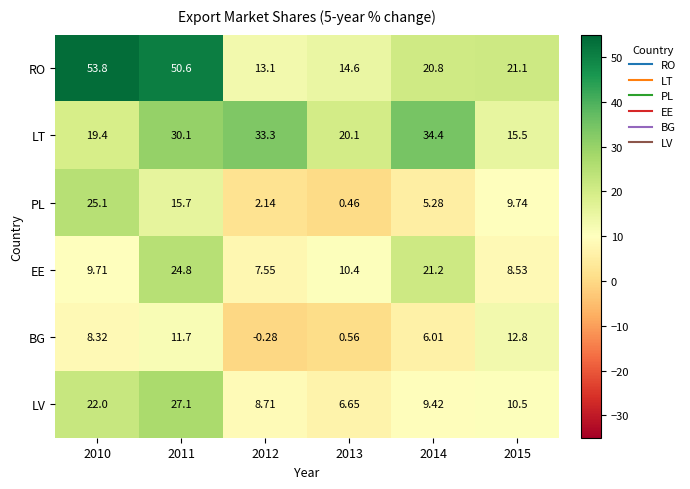

List the series in order of their peak value, highest first.

RO, LT, LV, PL, EE, BG